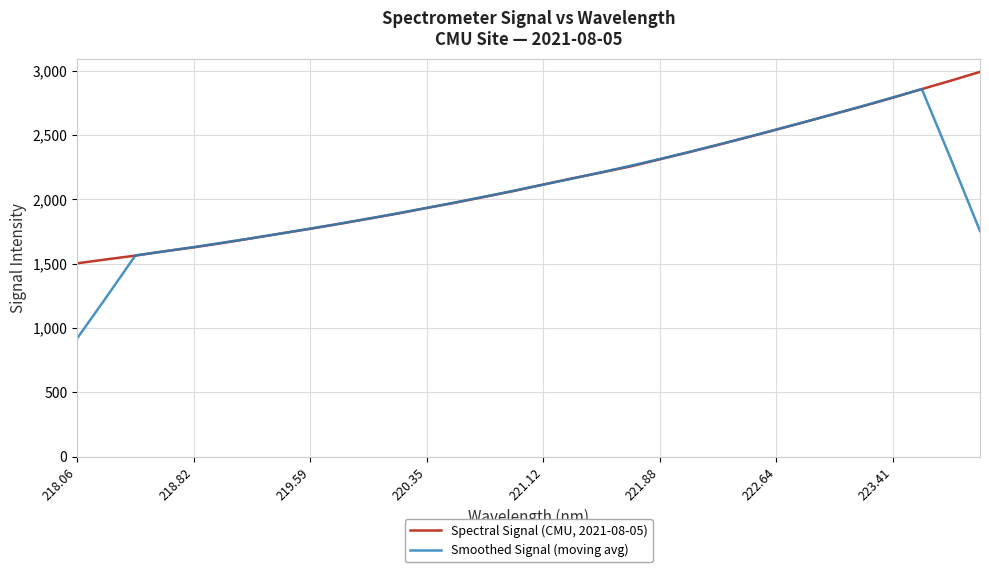

Which series has the widest spread of values?

Smoothed Signal (moving avg)